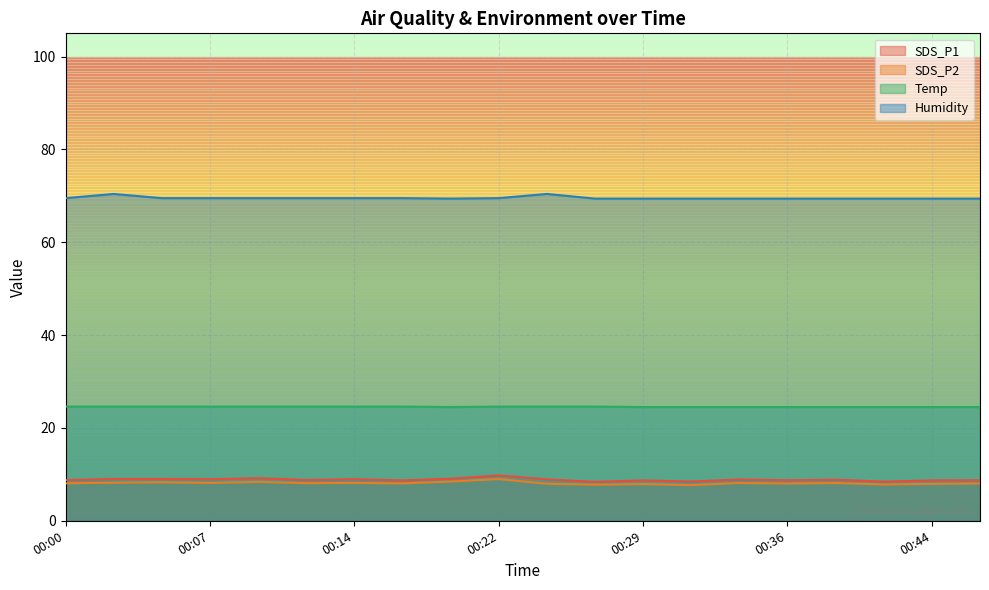

The SDS_P1 series shows 8.4 at 00:31. True or false?

True